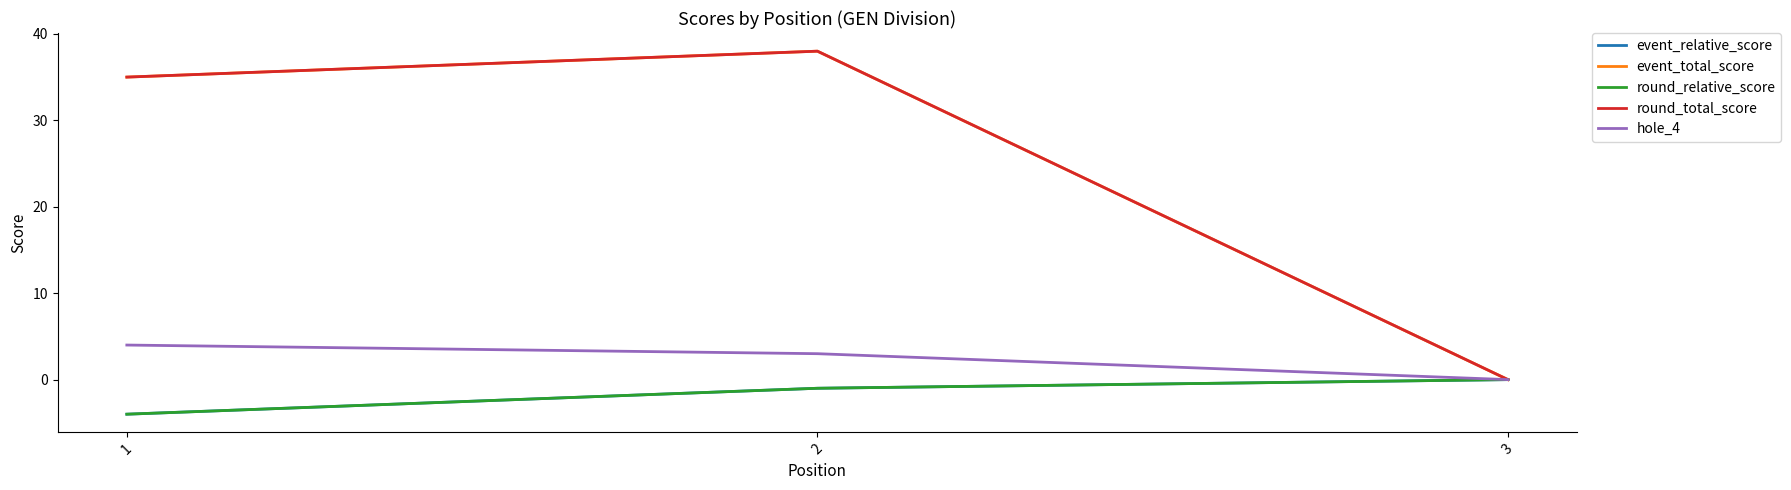

Does the chart have visible grid lines?

No